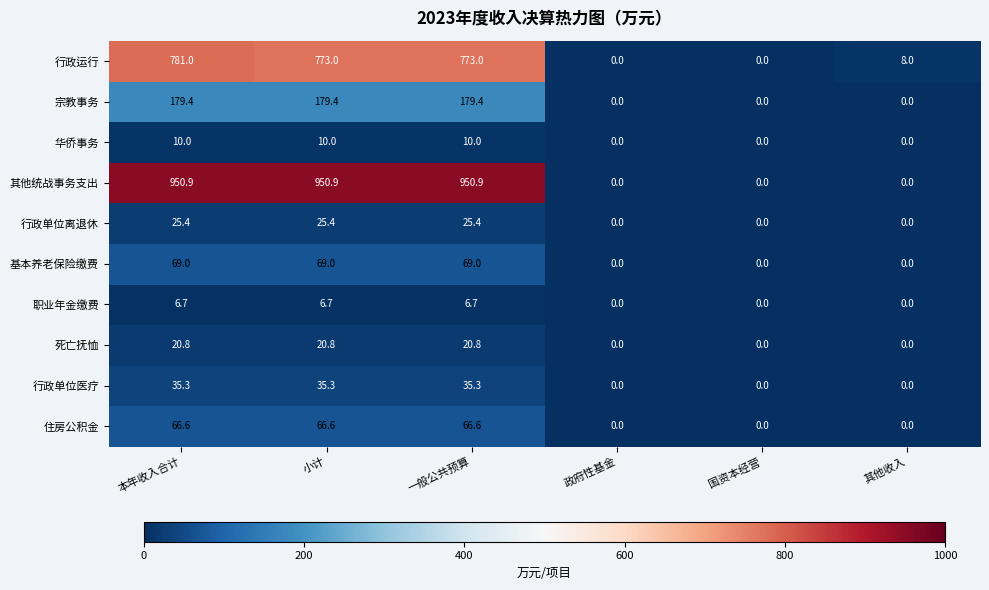

What is the average value of the 死亡抚恤 series?

10.4